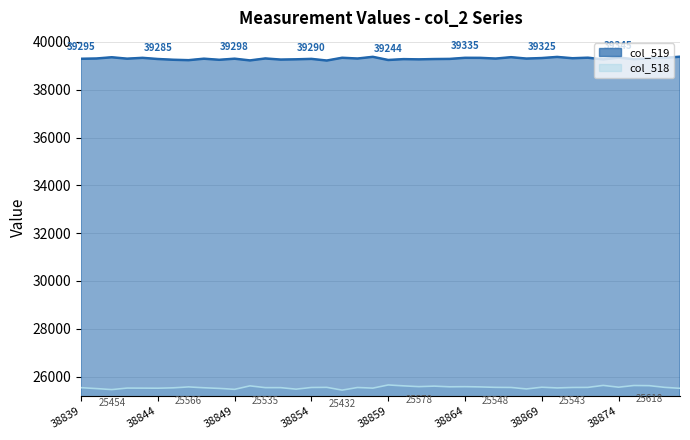

Rank the series by their maximum value, from highest to lowest.

col_519_line, col_518_line